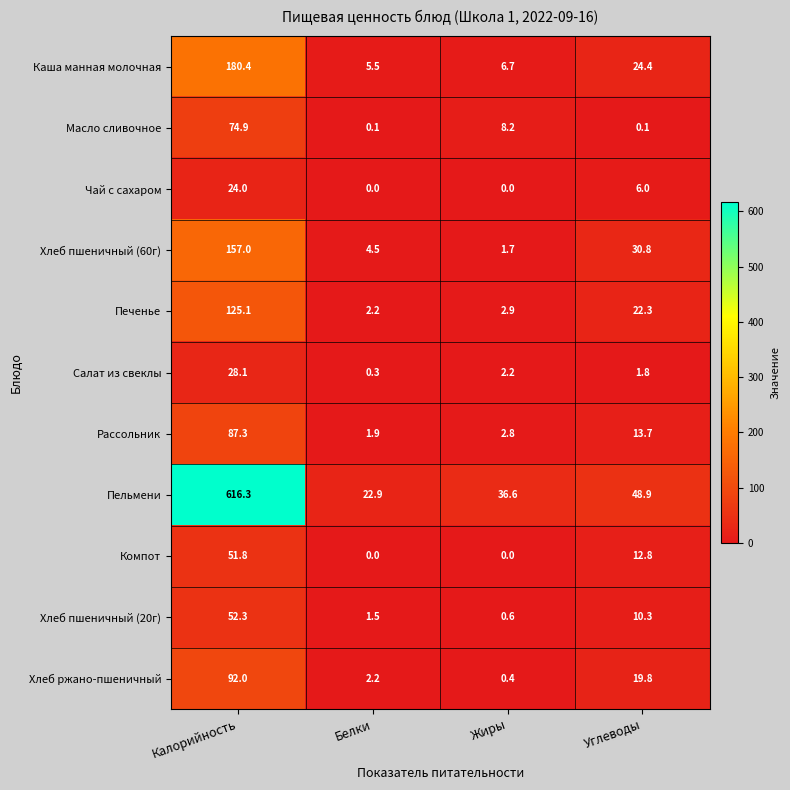

Which label corresponds to the largest value in the chart?

Калорийность